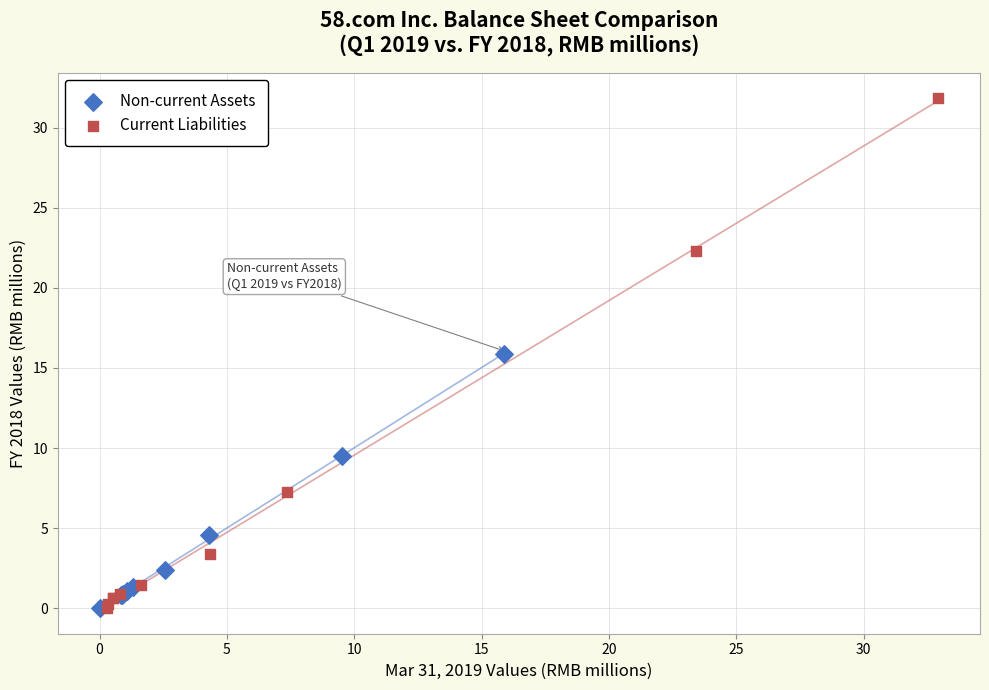

What are all the series names shown in the legend?

Non-current Assets, Current Liabilities